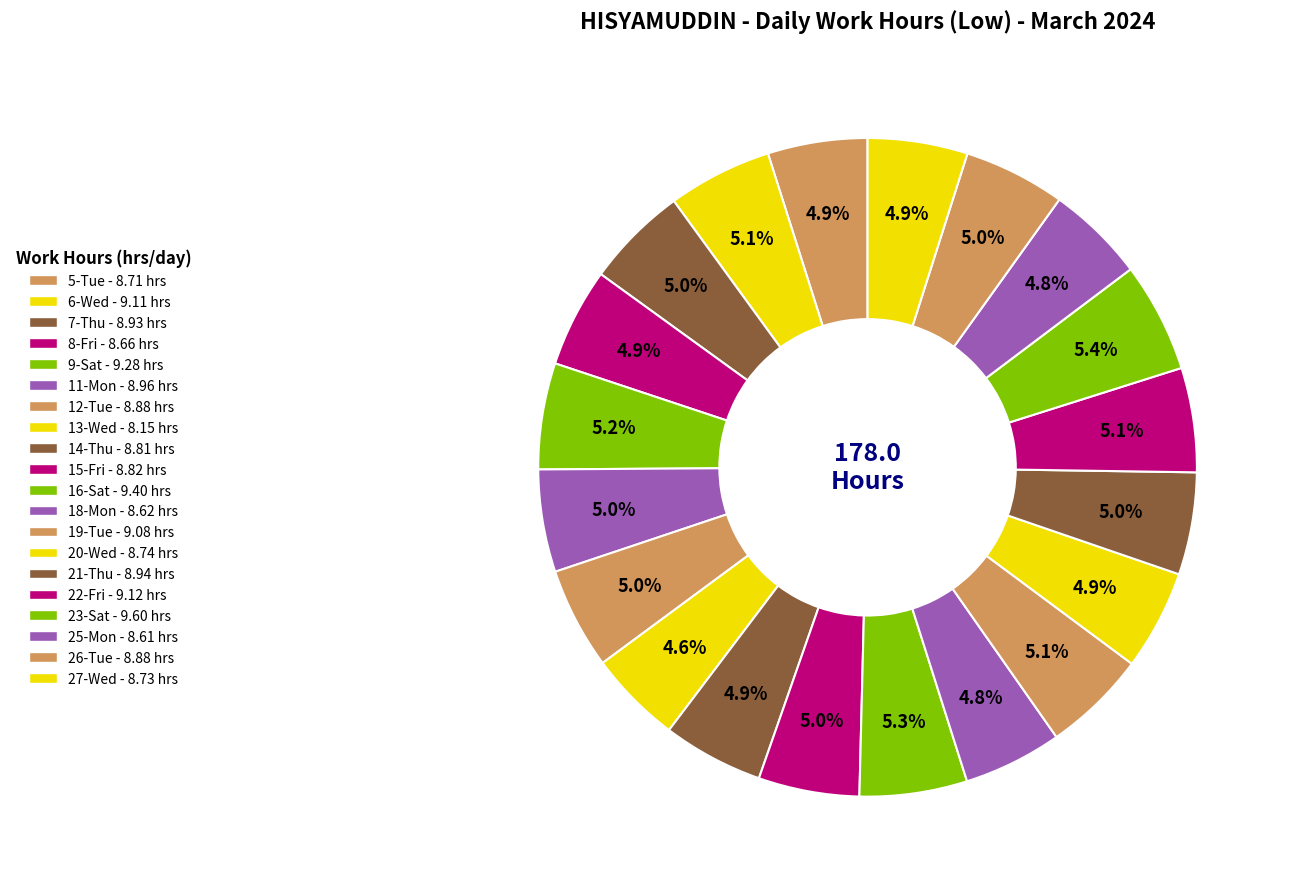

To the nearest percent, what is the difference between the largest and smallest slice percentages?

1%